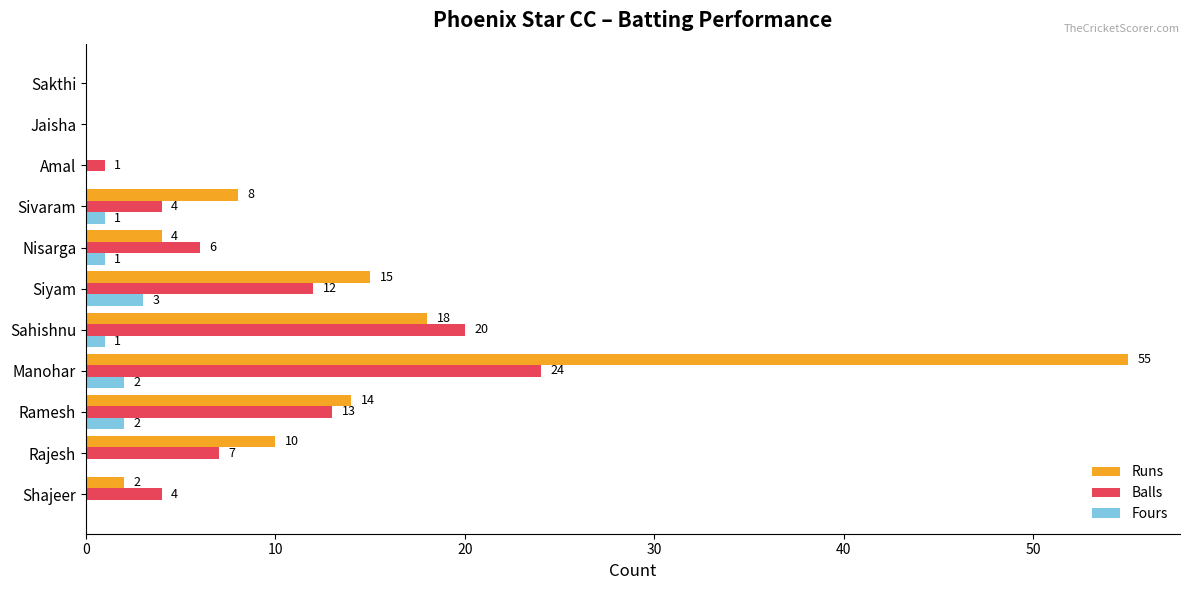

Count the number of data series in this chart.

3